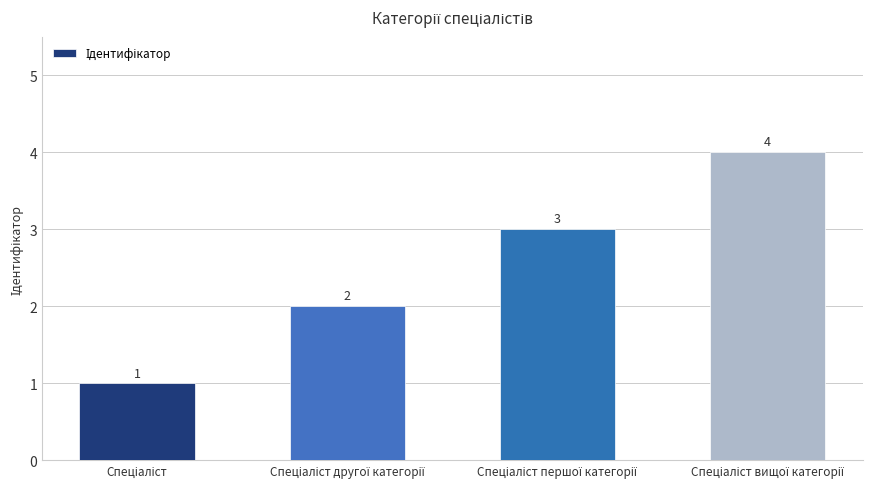

What is the maximum value shown in the chart?

4